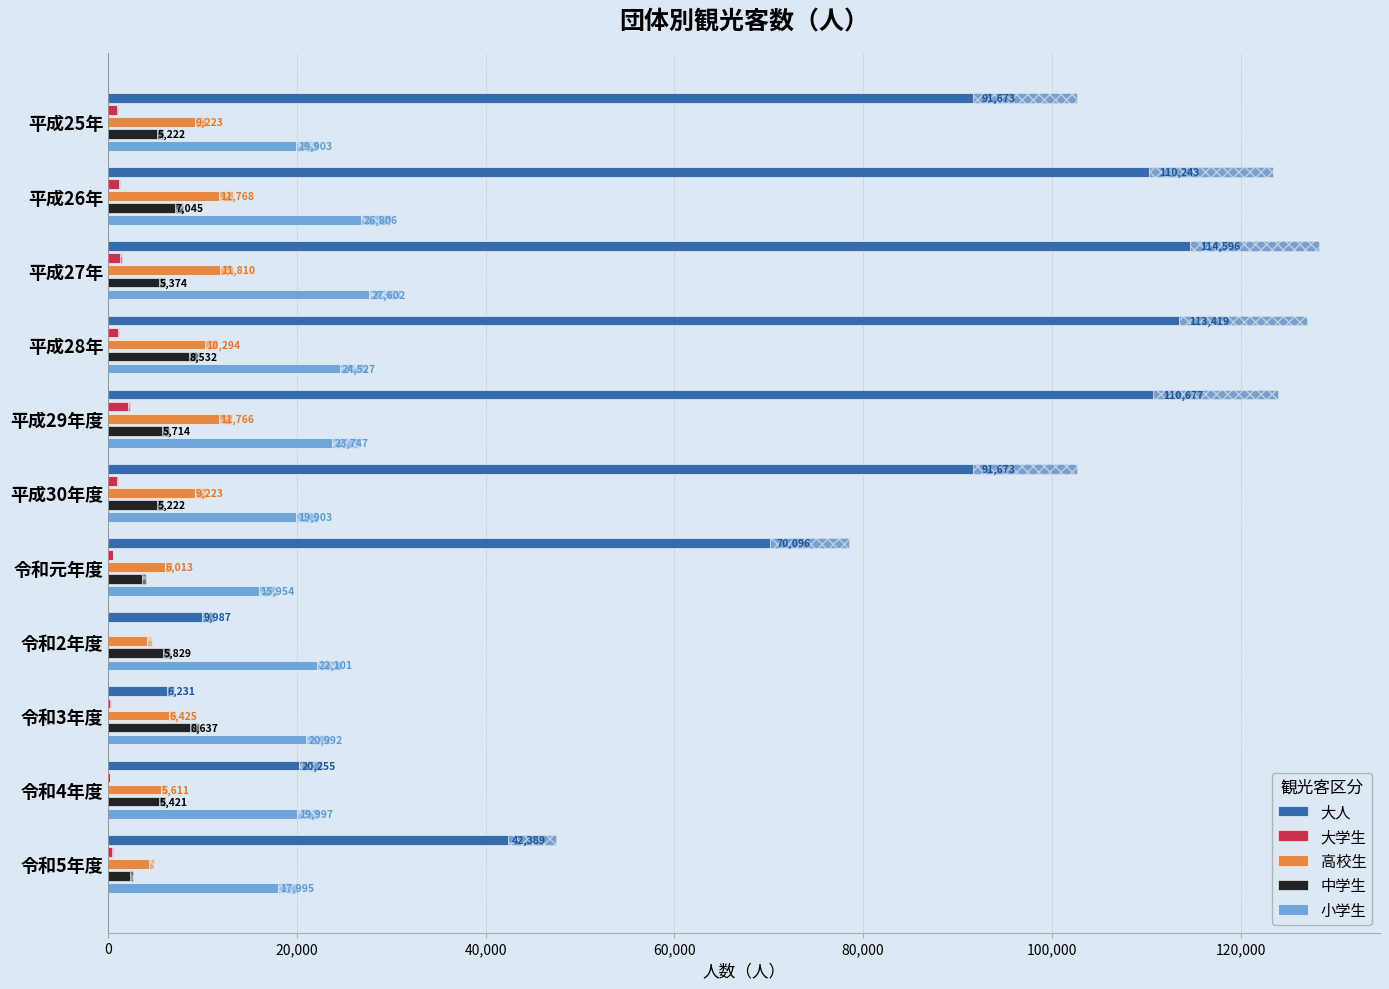

Which series has the largest range (max minus min)?

大人